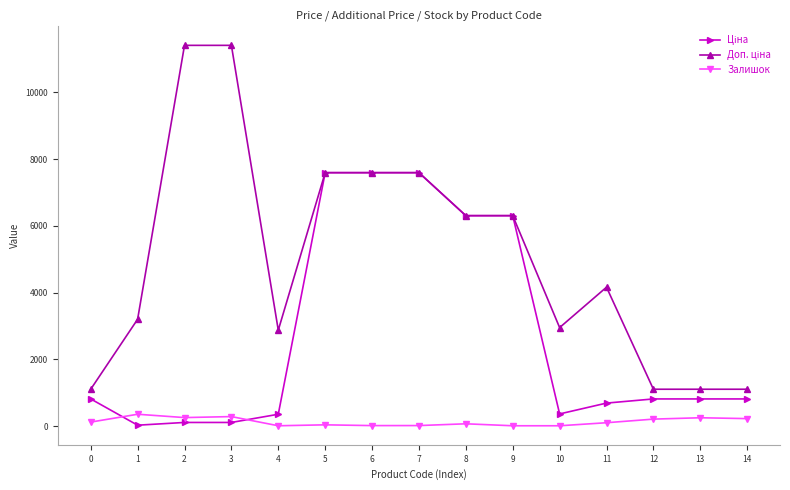

True or false: Залишок has more than 0 interior local peaks.

True